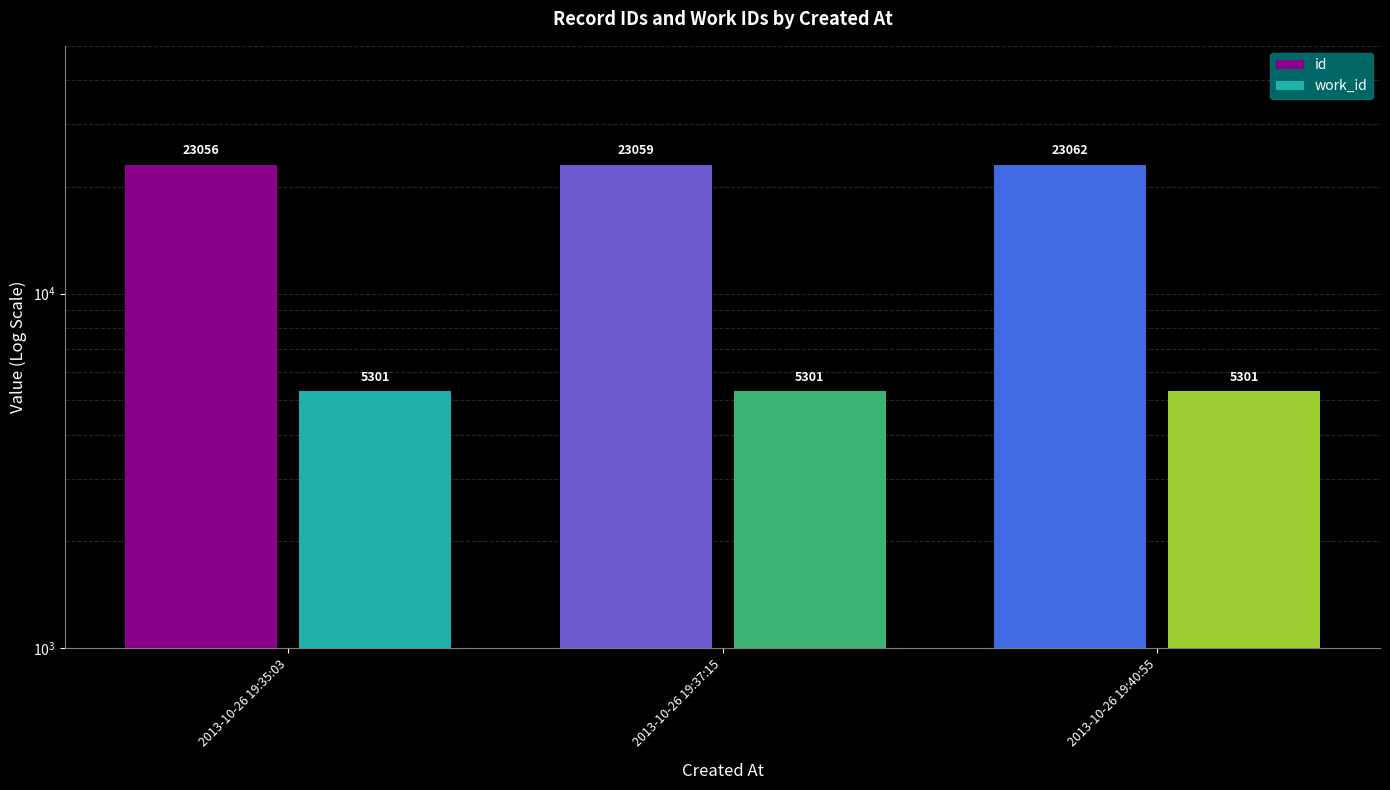

What is the approximate value of work_id at 2013-10-26 19:35:03?

5301